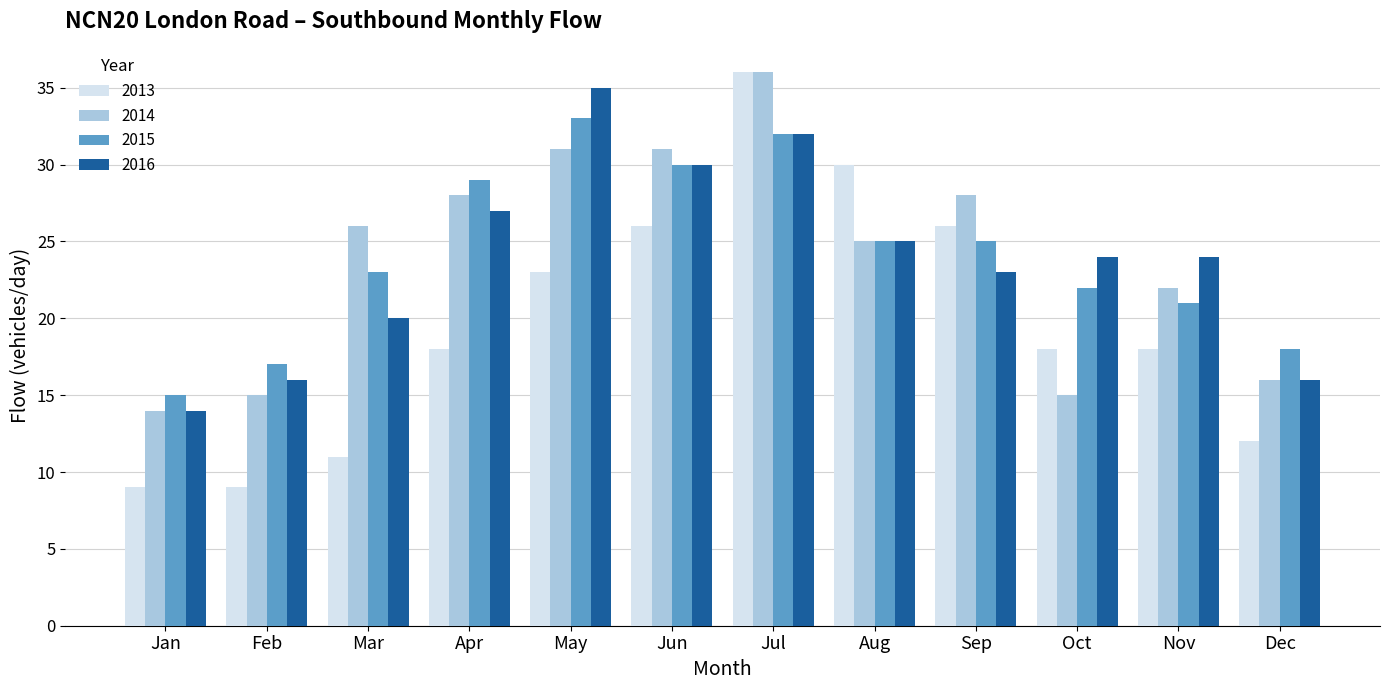

Are the bars grouped side by side (vs. stacked)?

Yes